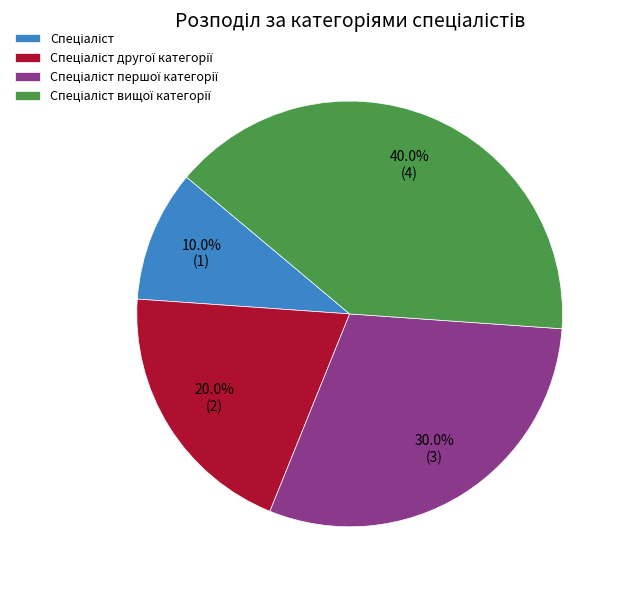

Is there any slice that represents more than half of the pie?

No